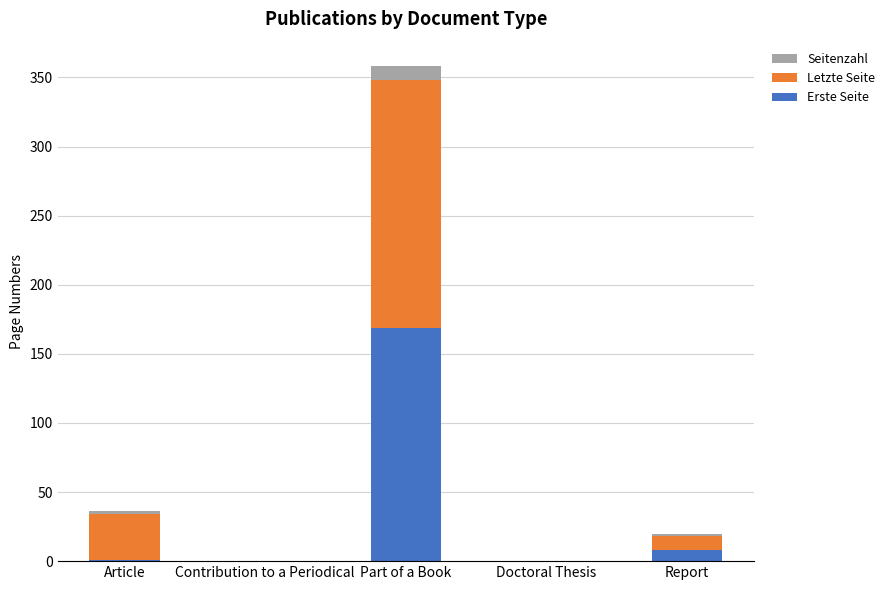

Is it true that Erste Seite equals 73 at Doctoral Thesis?

False